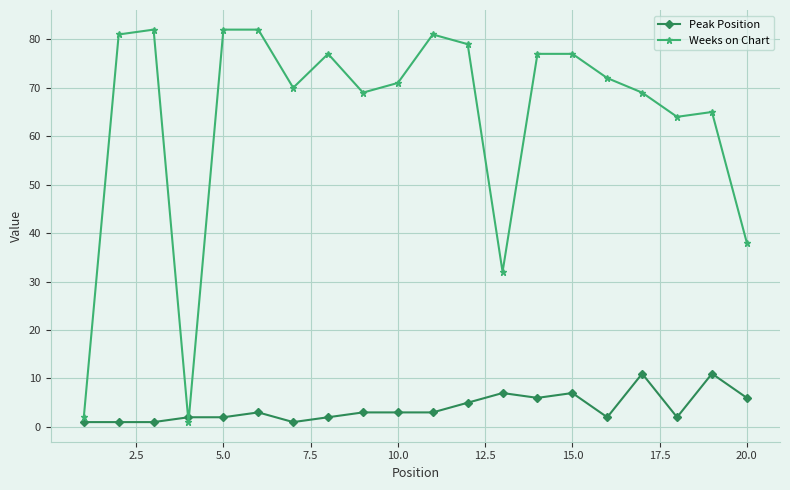

Which series has the largest total across all categories?

Weeks on Chart